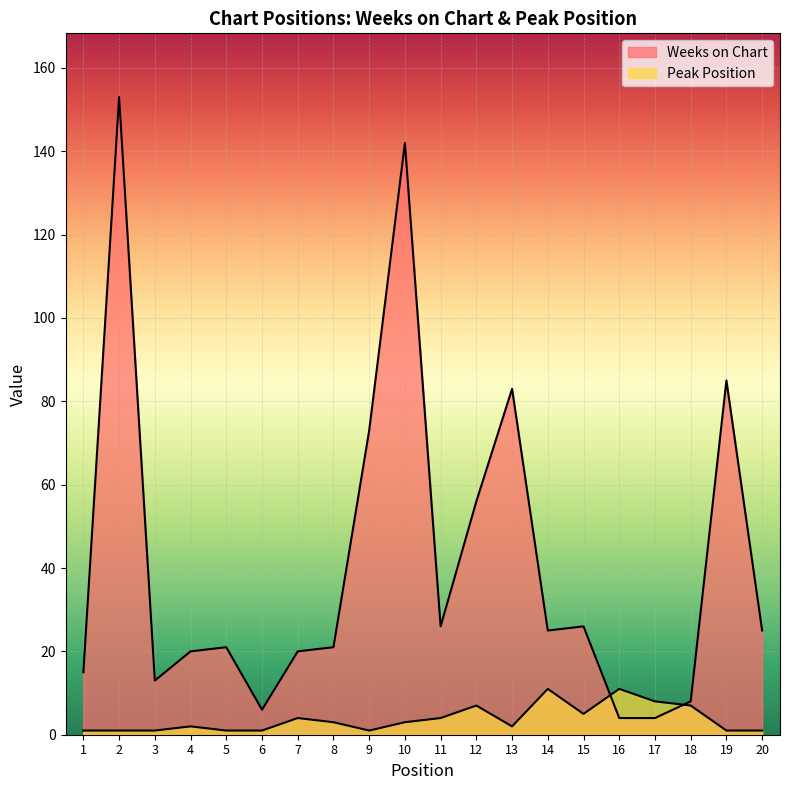

Between 18 and 11, which is larger?

11